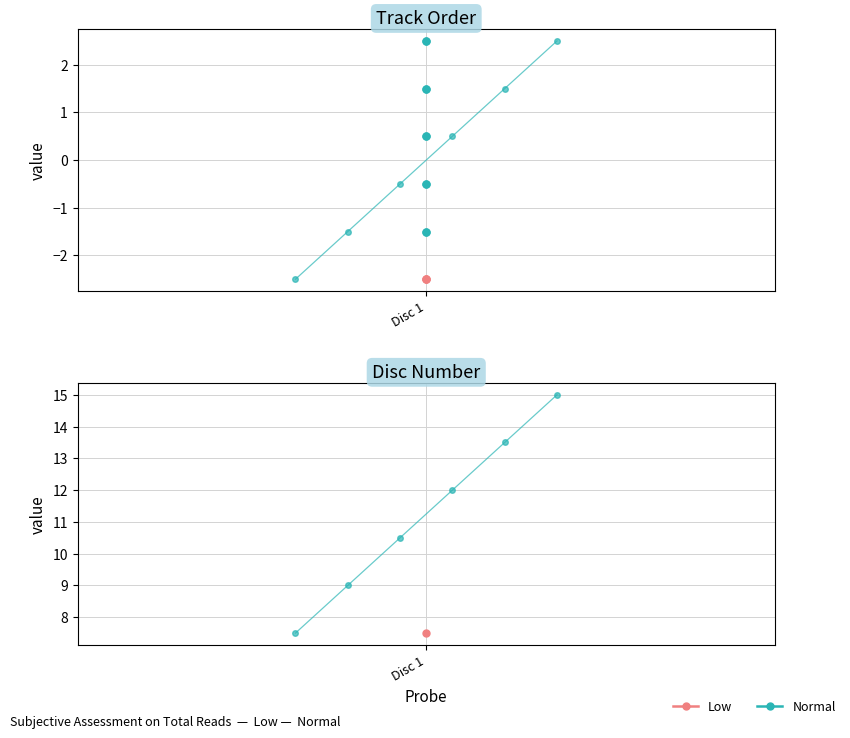

How many values are below zero?

3